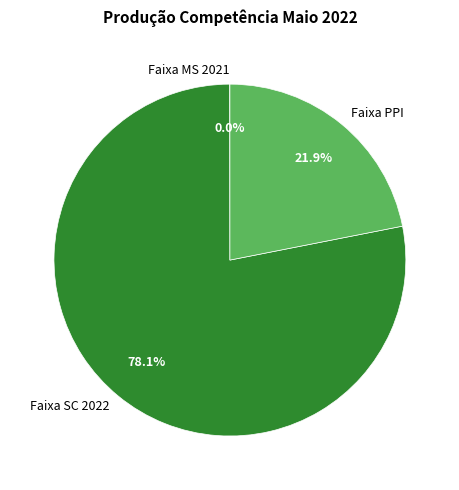

What is the largest slice in the pie chart?

Faixa SC 2022